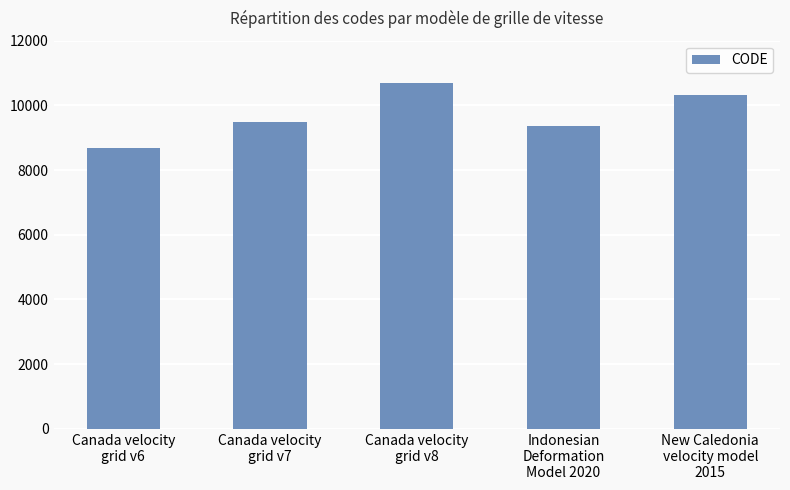

Is it true that the value at Canada velocity
grid v8 is 10707?

True